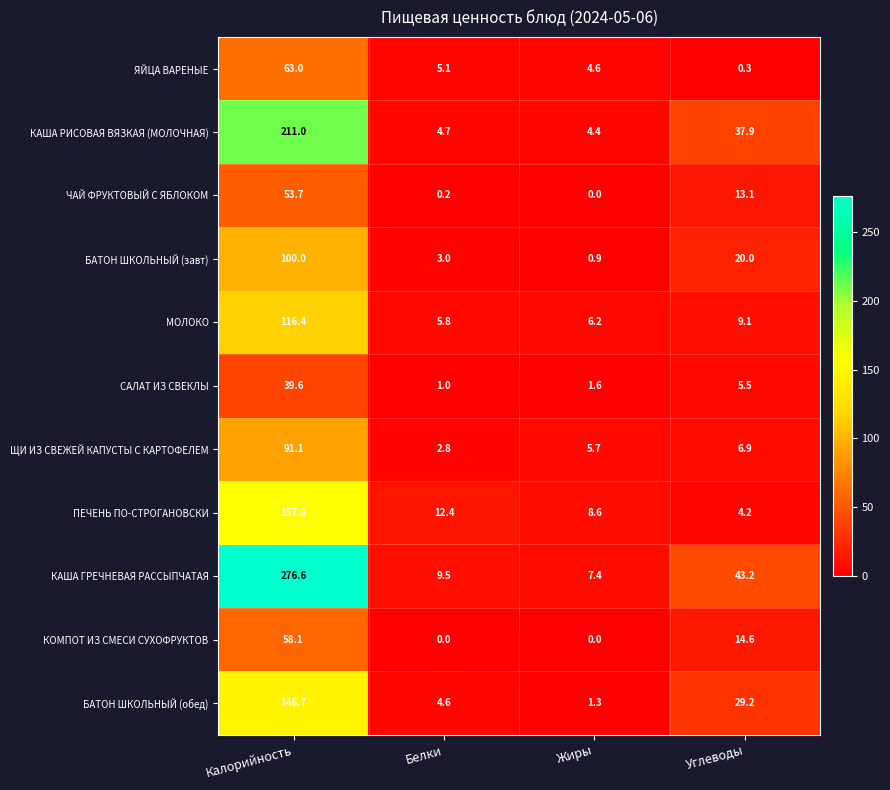

What is the sum of the ЩИ ИЗ СВЕЖЕЙ КАПУСТЫ С КАРТОФЕЛЕМ values at Жиры and Калорийность?

96.8